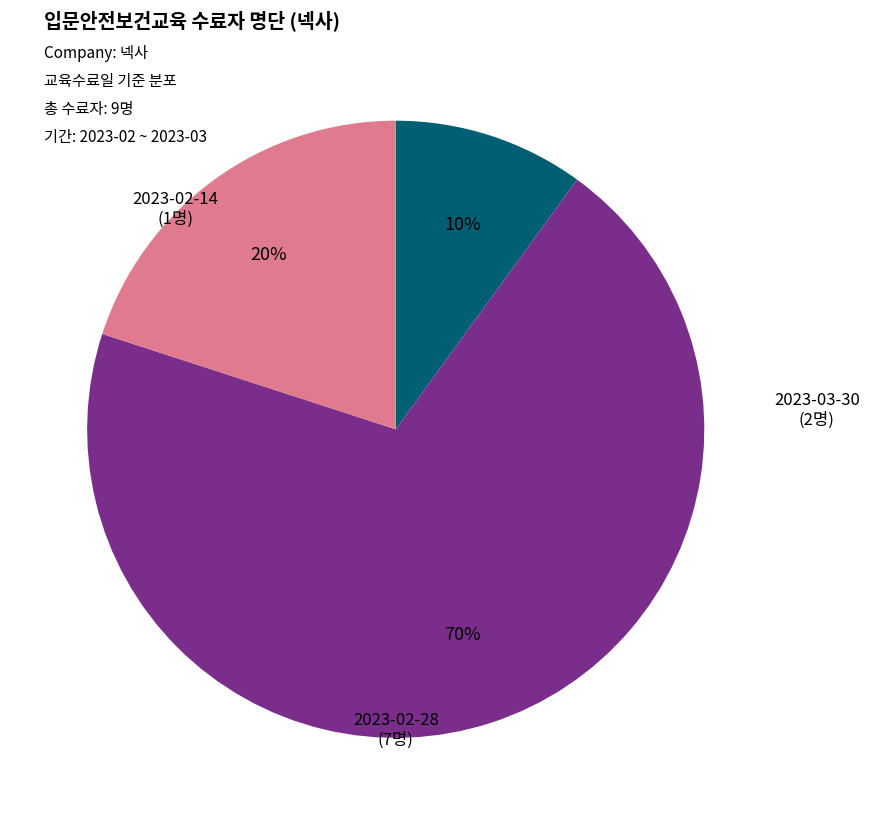

Which slice represents more than half of the pie?

2023-02-28